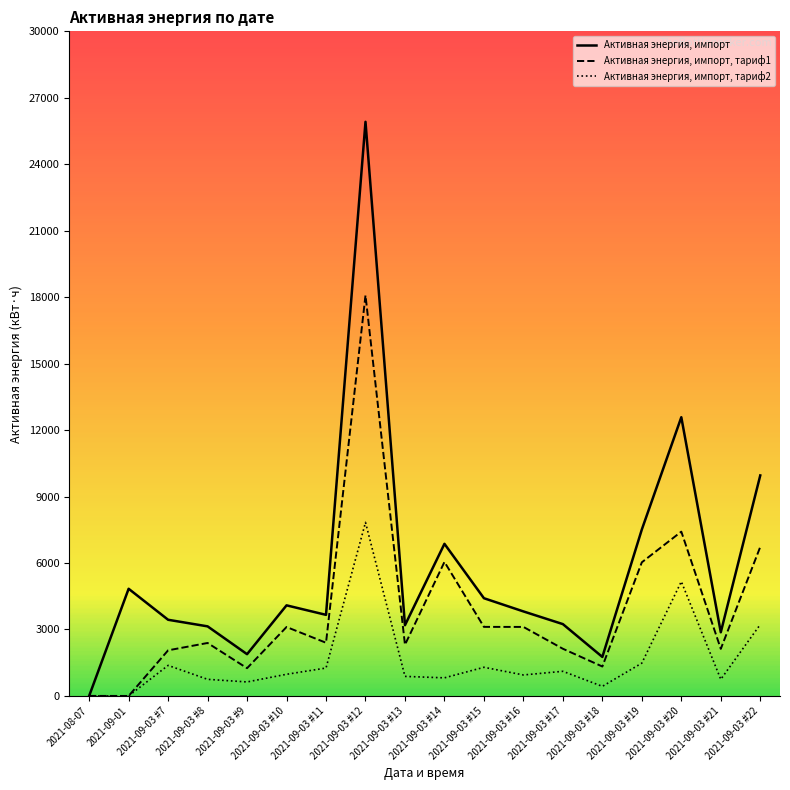

What are all the series names shown in the legend?

Активная энергия, импорт, Активная энергия, импорт, тариф1, Активная энергия, импорт, тариф2